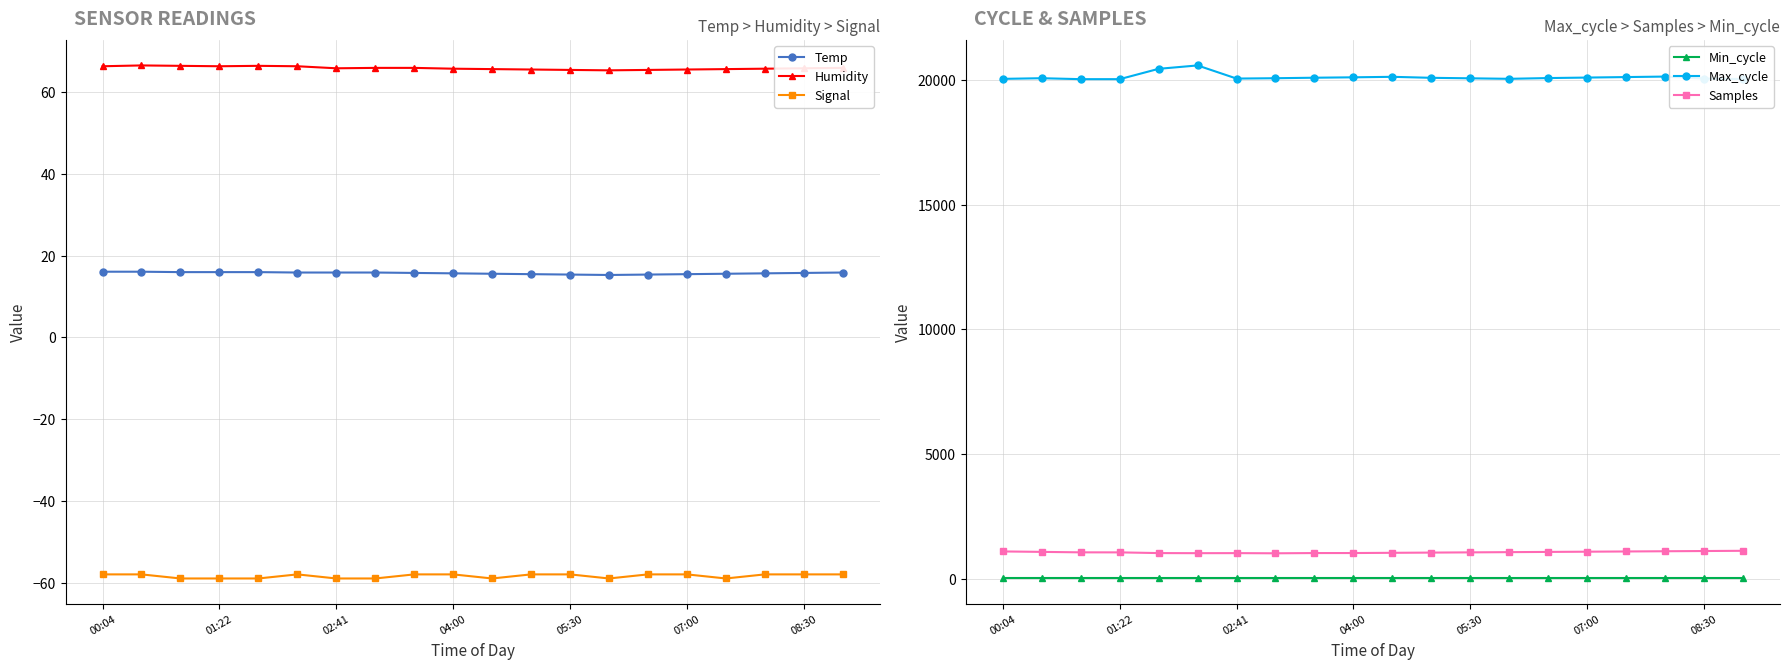

What is the approximate value of Min_cycle at 04:00?

28.0